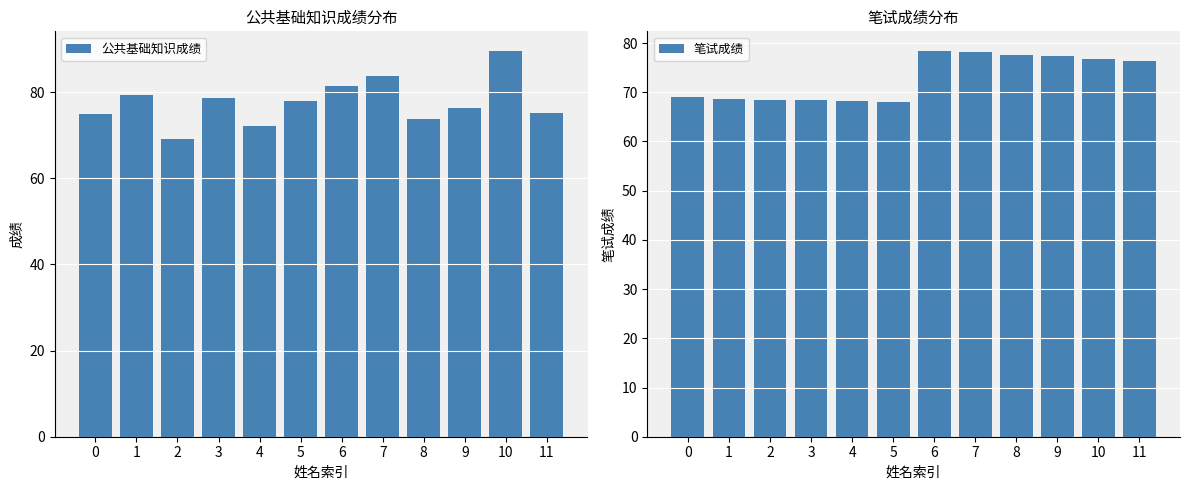

At how many categories does at least one series exceed 69?

11